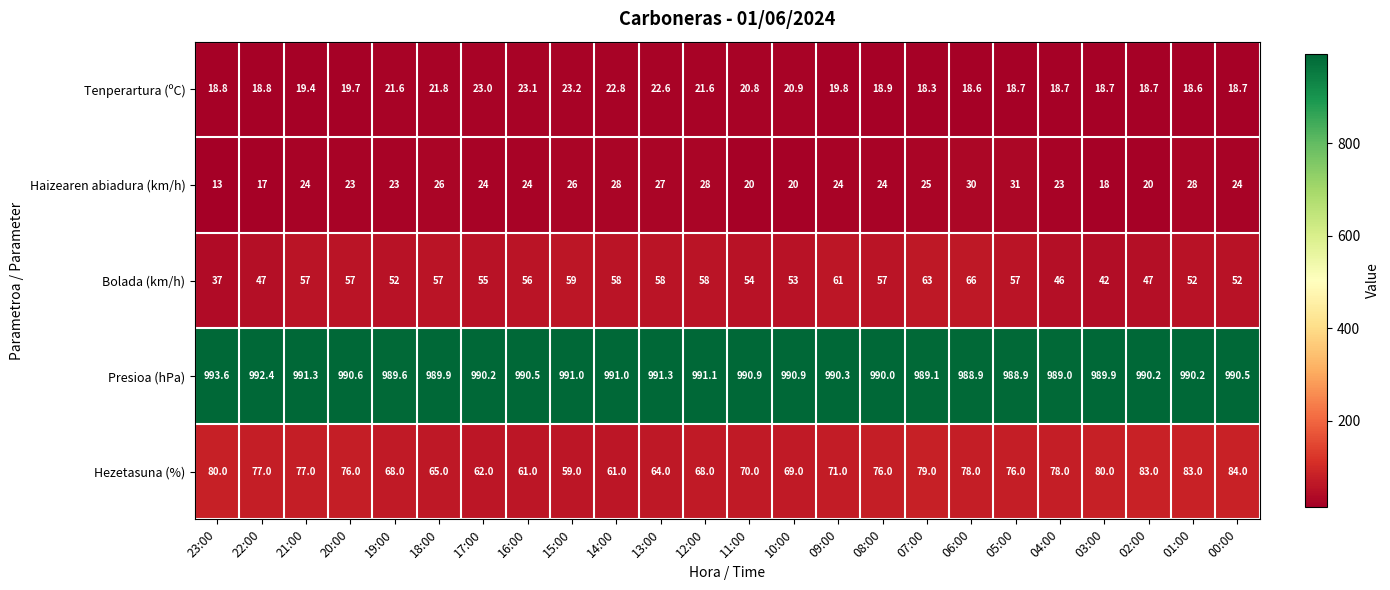

List the series in order of their peak value, highest first.

Presioa (hPa), Hezetasuna (%), Bolada (km/h), Haizearen abiadura (km/h), Tenperartura (ºC)